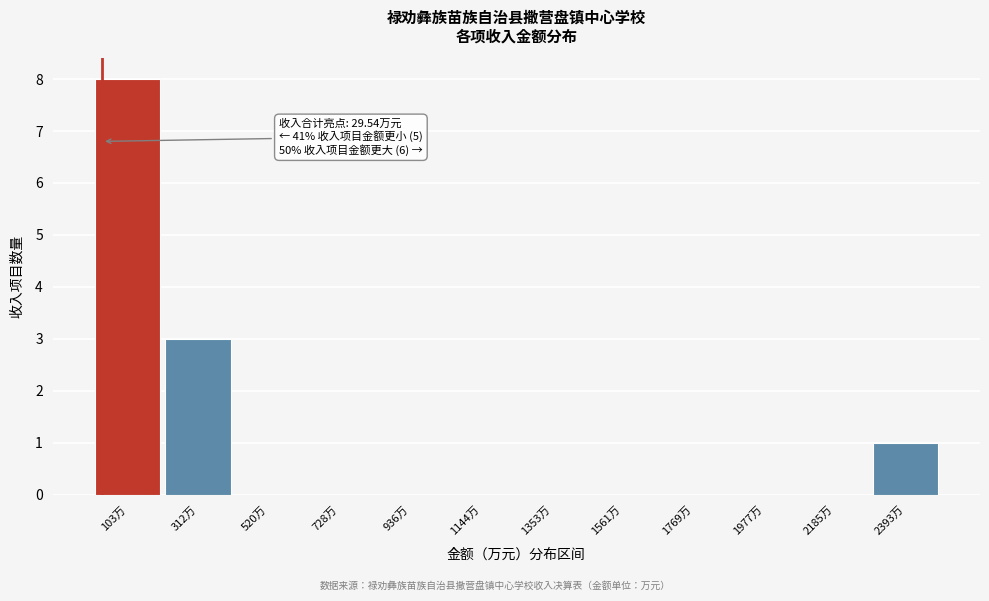

Over which range of the x-axis is the bar tallest?

0 to 200